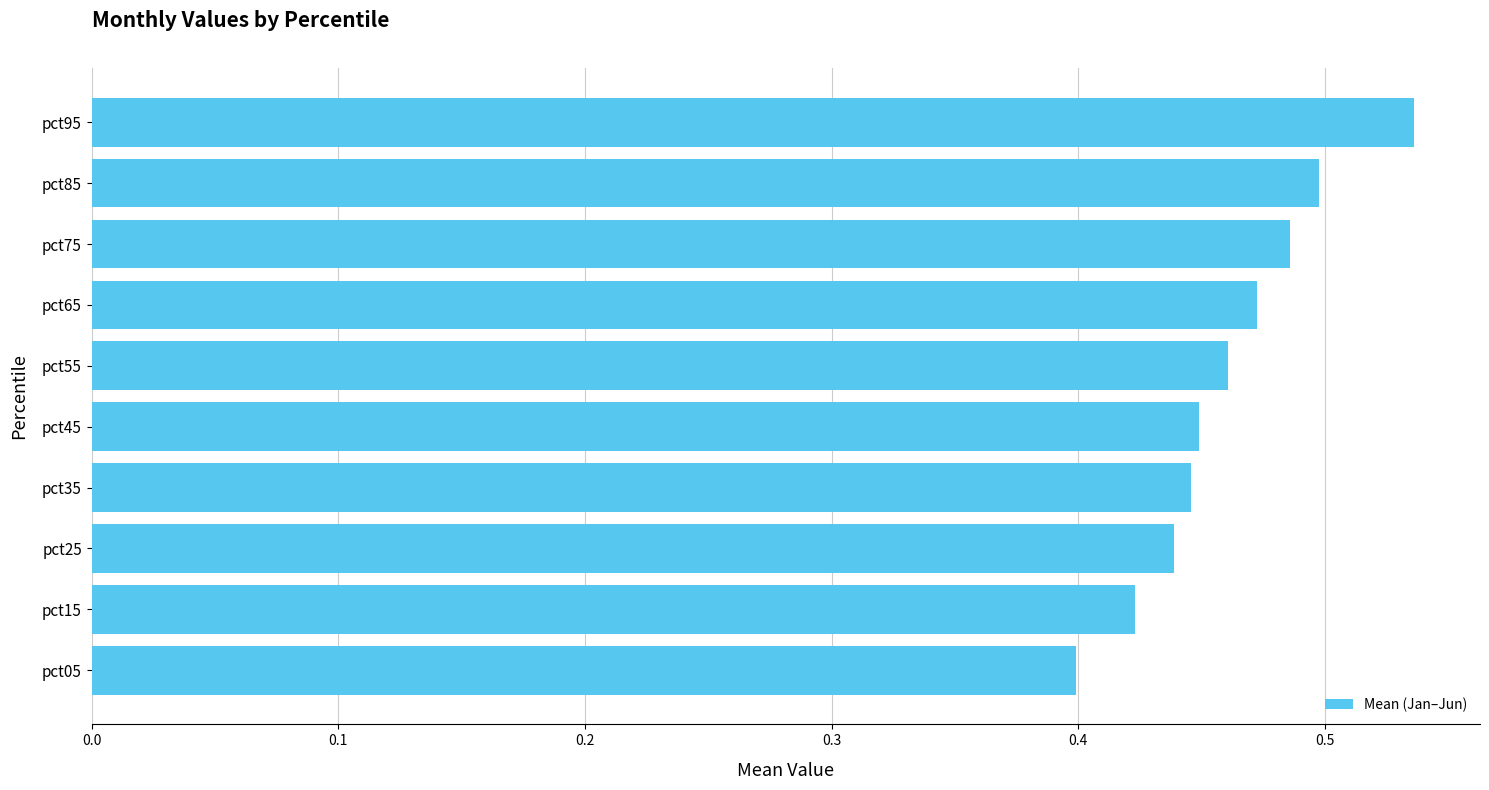

The value at pct55 is 0.8. True or false?

False